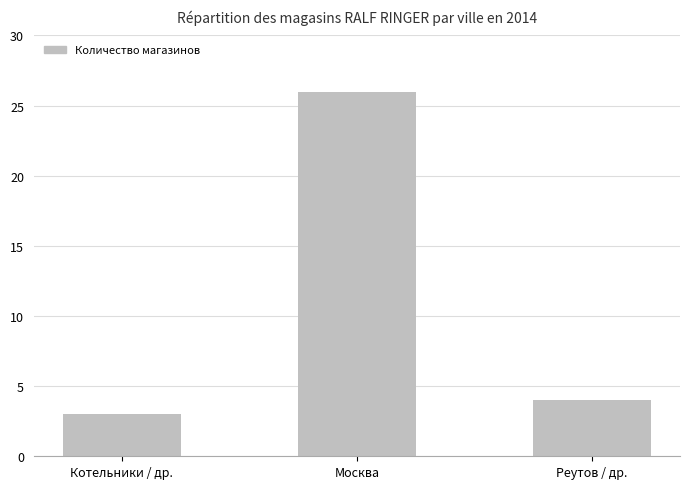

What is the maximum value shown in the chart?

26